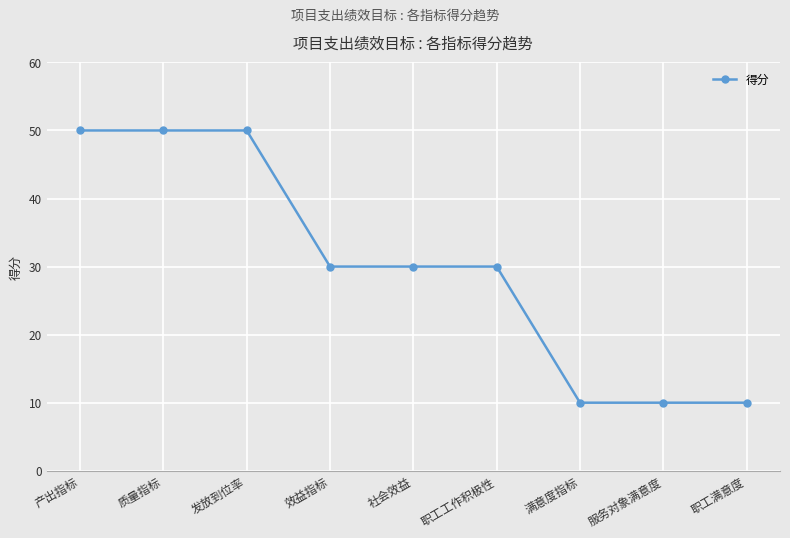

What value does the data have at 社会效益, to the nearest 10?

30